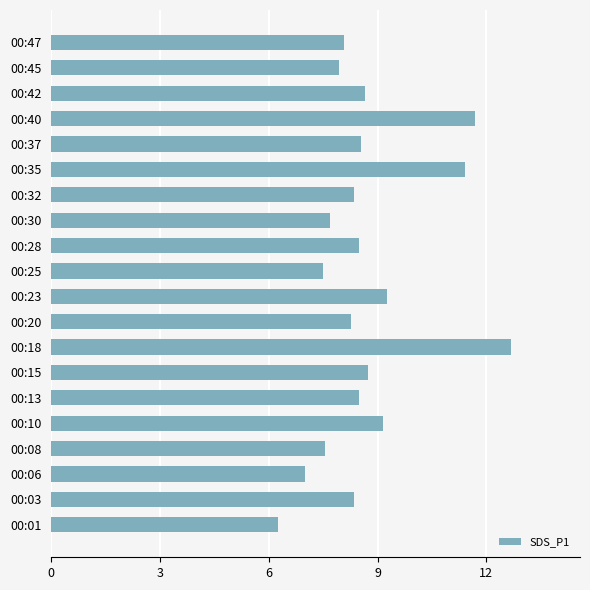

What is the average value?

8.7